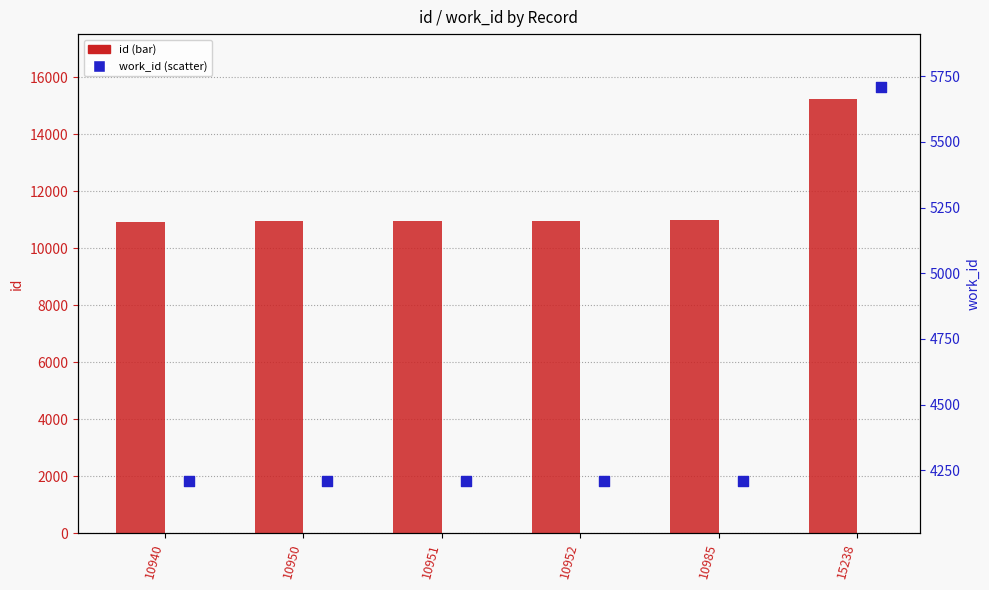

Which series reaches the minimum Y coordinate?

work_id